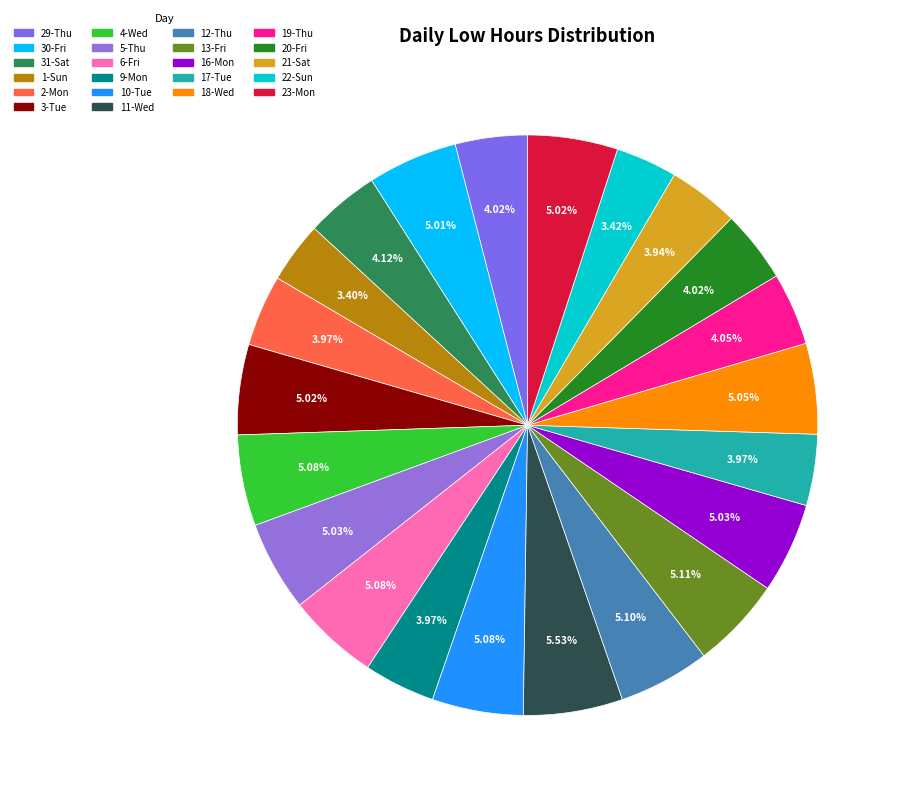

How many segments does this pie chart have?

22